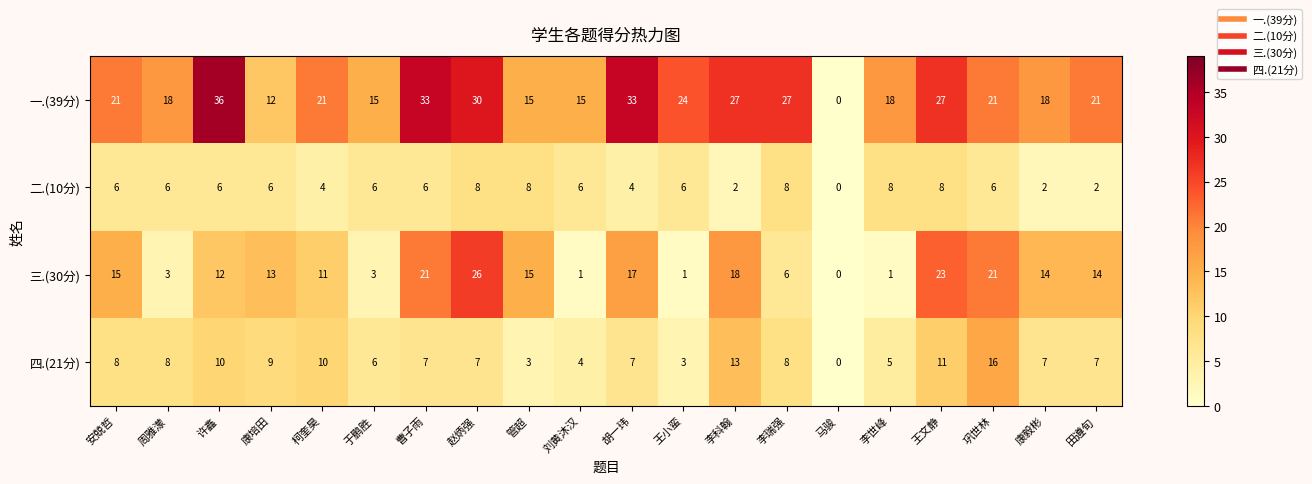

Which series changed the most between 刘黄沐汉 and 李世峰?

一.(39分)